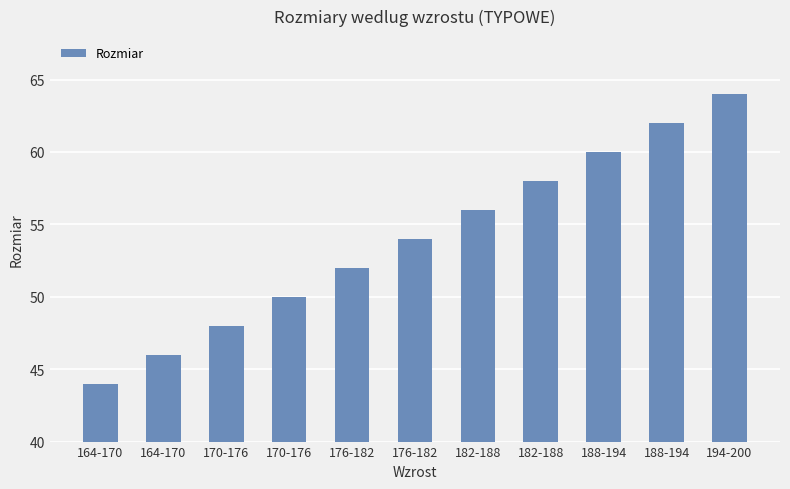

How many data points does each series have?

11